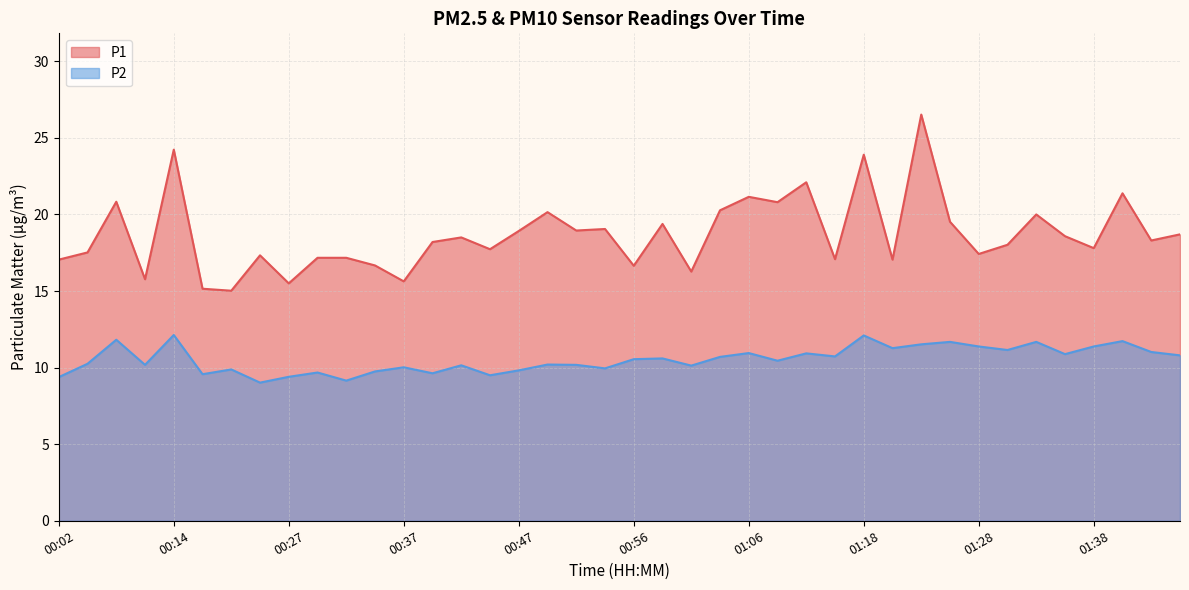

At 00:54, list the series in order from smallest to largest.

P2, P1